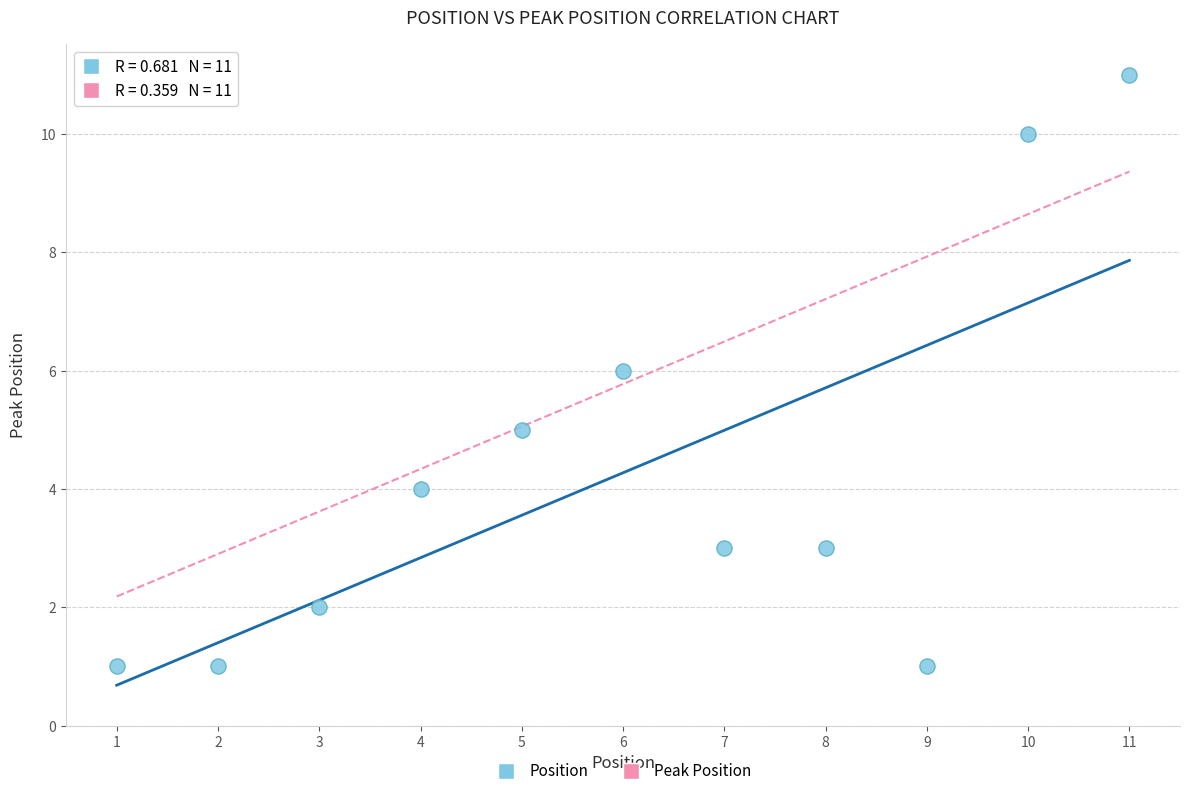

What is the range of Y values (max minus min)?

10